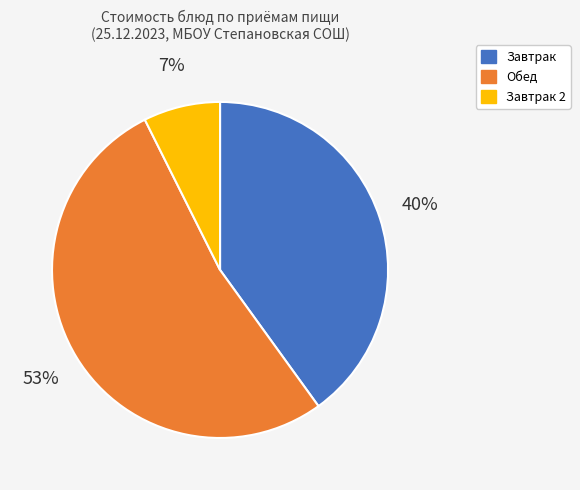

To the nearest percent, what is the average slice percentage?

33%